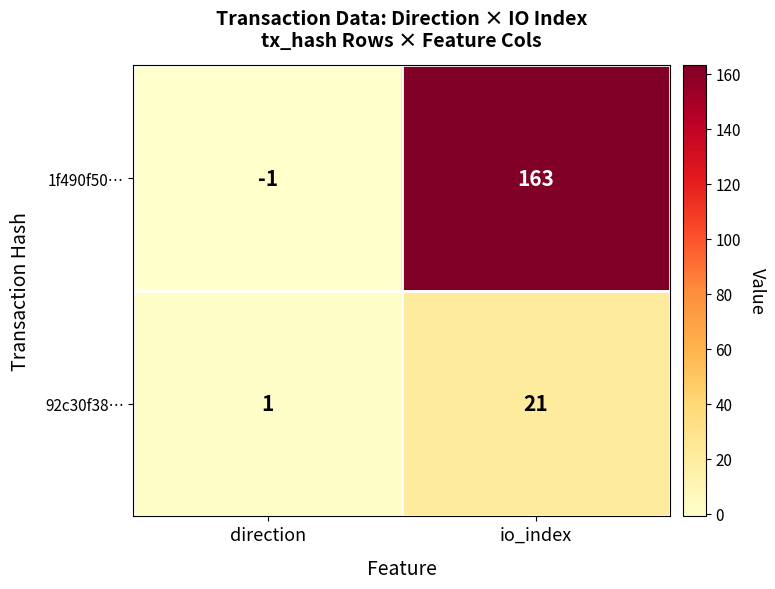

Which series changed the most between direction and io_index?

1f490f50…